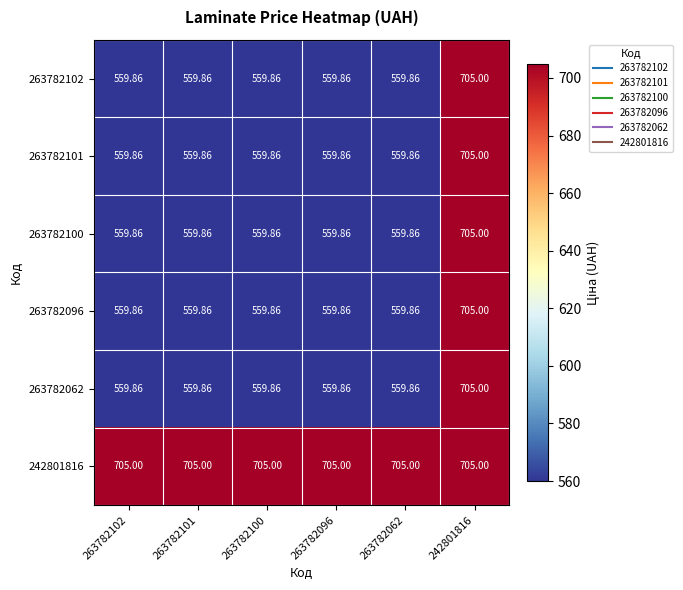

Is the value of 242801816 at 263782096 greater than the value of 263782100 at 263782102?

Yes